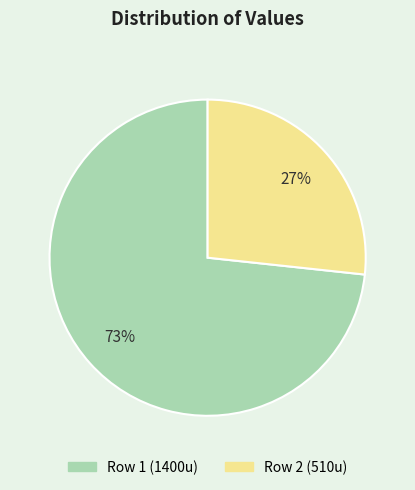

Is Row 2 (510u) the majority of the pie?

No